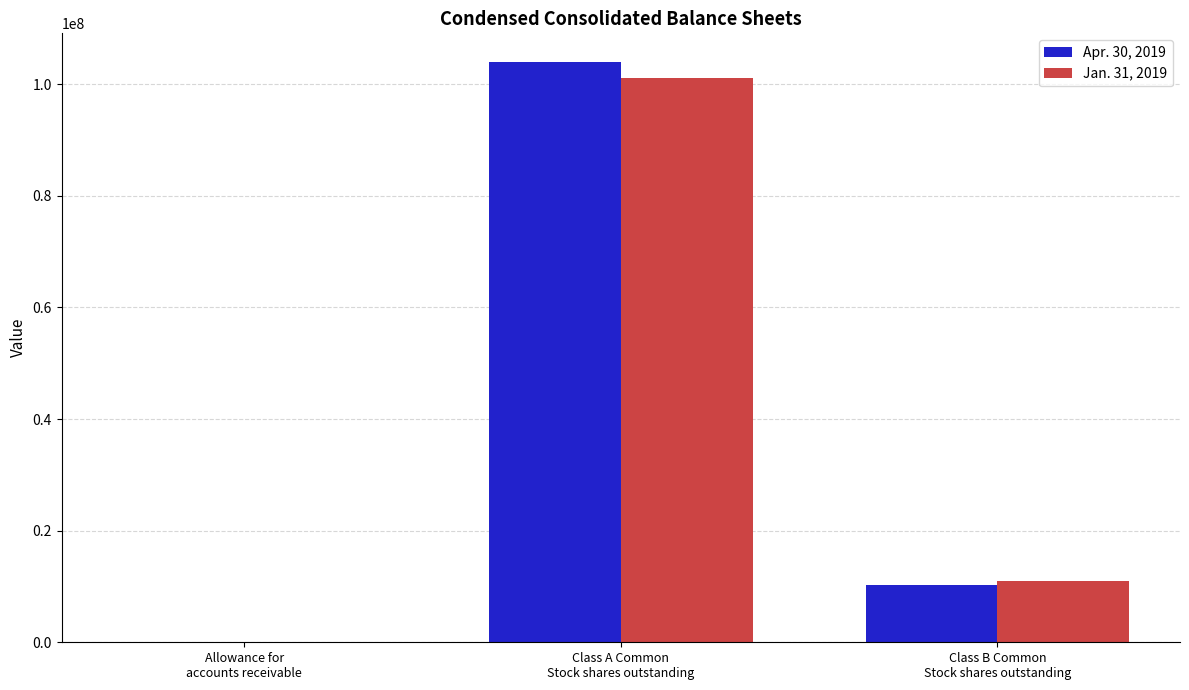

What are all the series names shown in the legend?

Apr. 30, 2019, Jan. 31, 2019